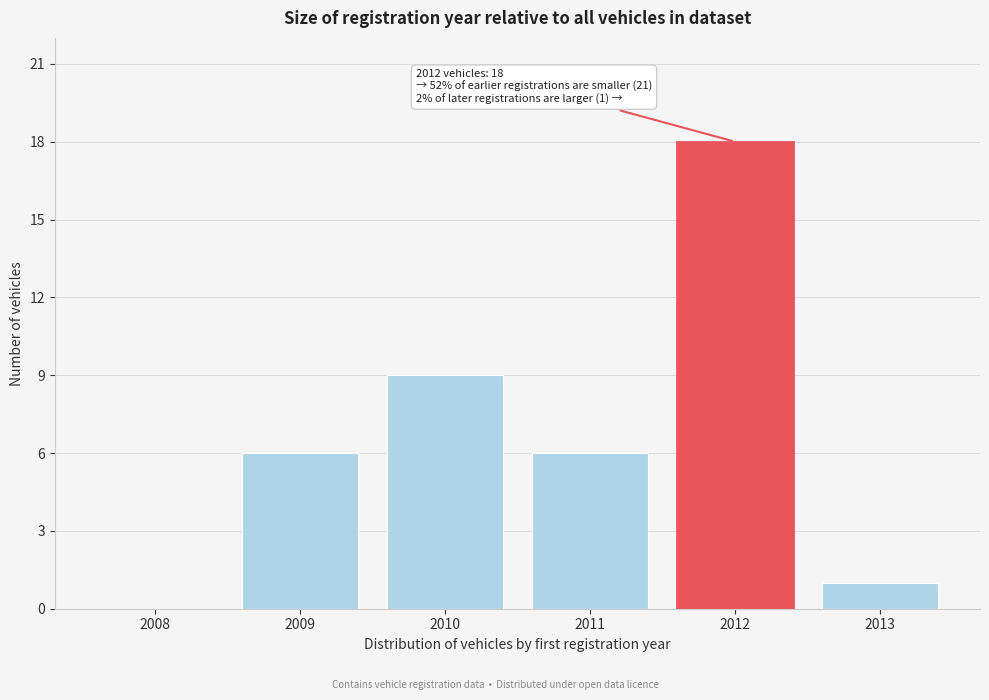

Reading left to right, transcribe all the data shown in this chart.

2008=0	2009=6	2010=9	2011=6	2012=18	2013=1